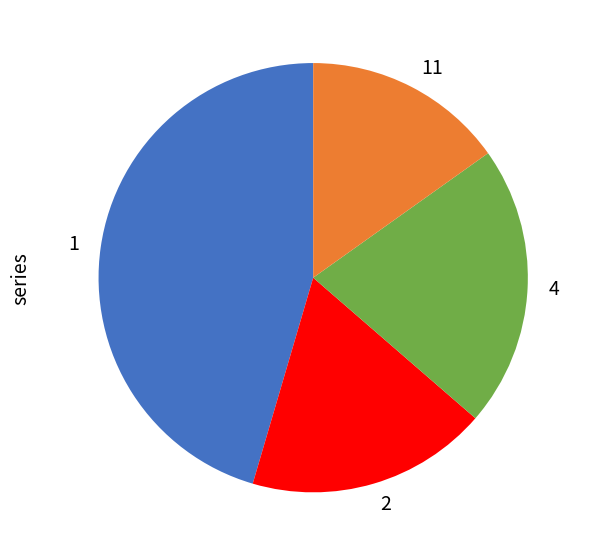

Is it true that 1 is 45% of the pie?

True